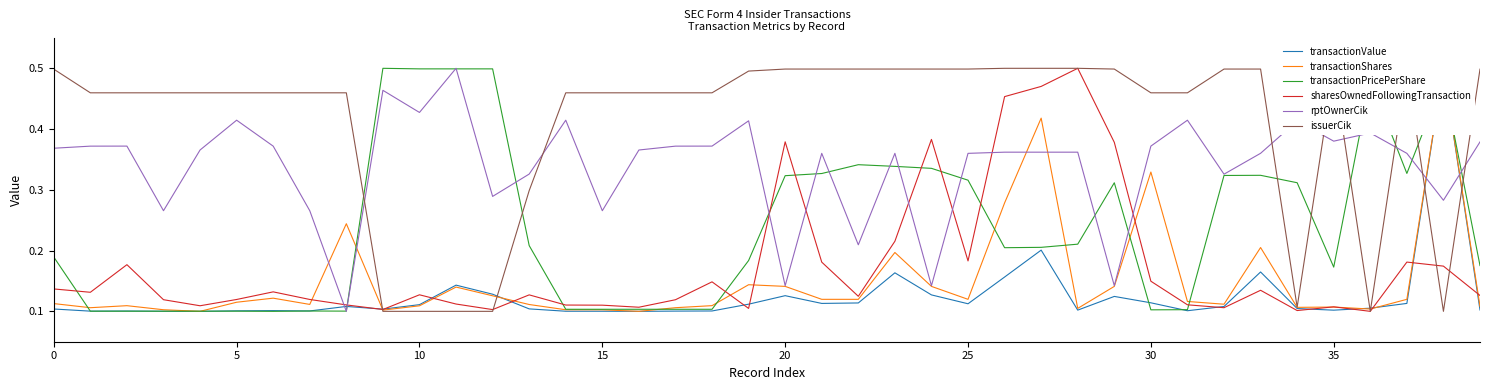

Between 35 and 9, which is larger?

9